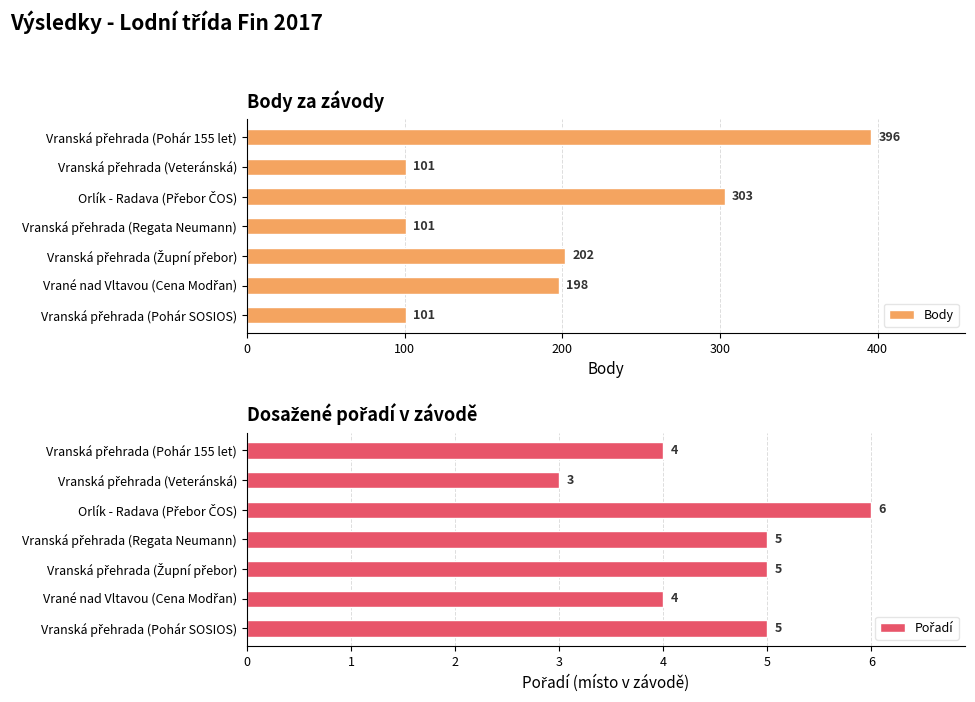

Are the bars grouped side by side (vs. stacked)?

Yes